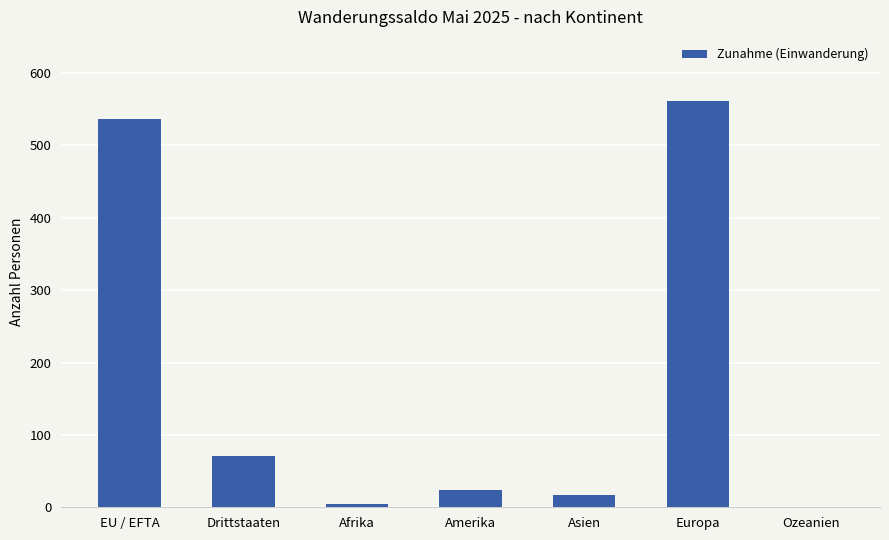

What is the sum of the values at EU / EFTA and Drittstaaten?

608